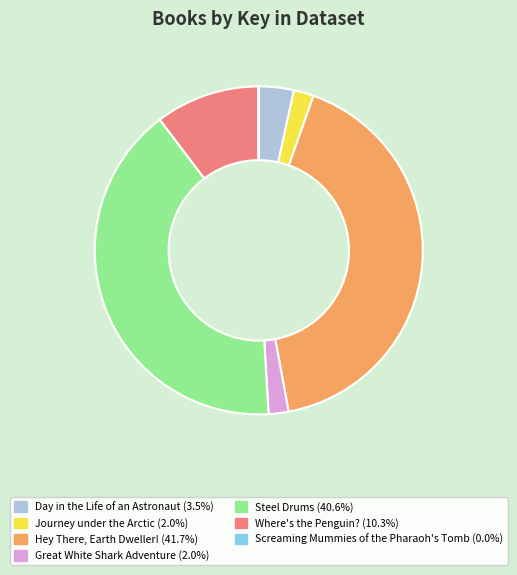

Is Great White Shark Adventure the majority of the pie?

No